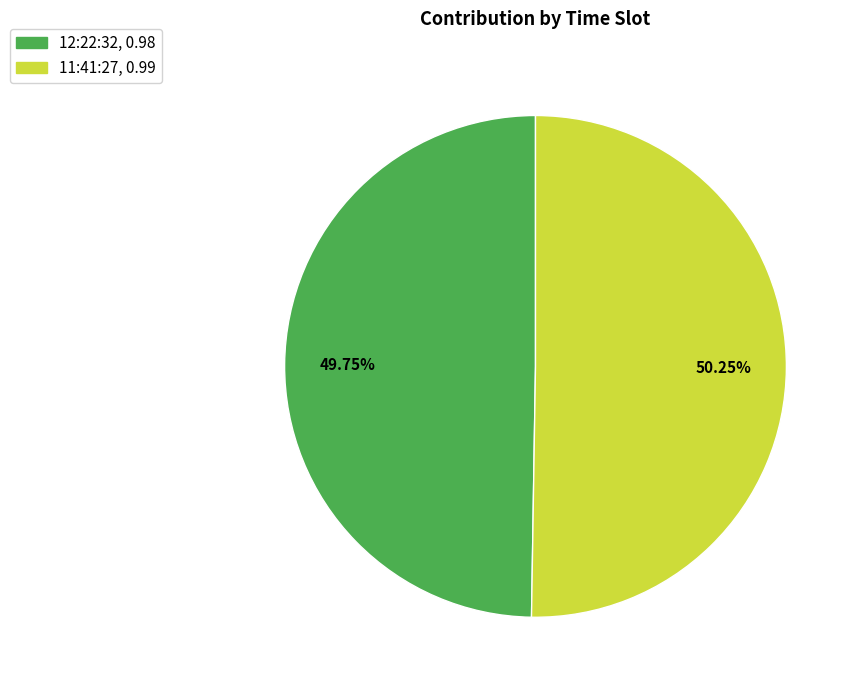

To the nearest percent, what portion does 12:22:32 represent?

50%